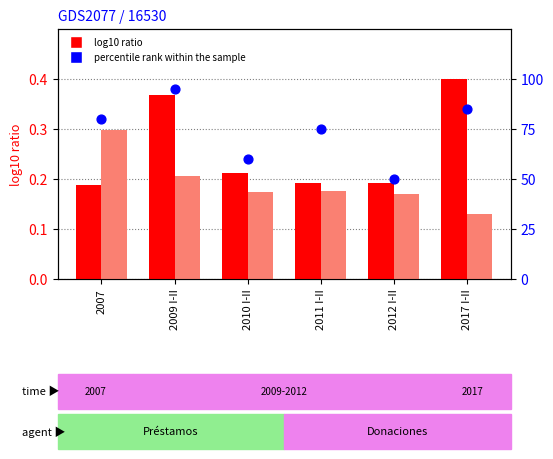

Which series reaches the maximum Y coordinate?

percentile rank within the sample